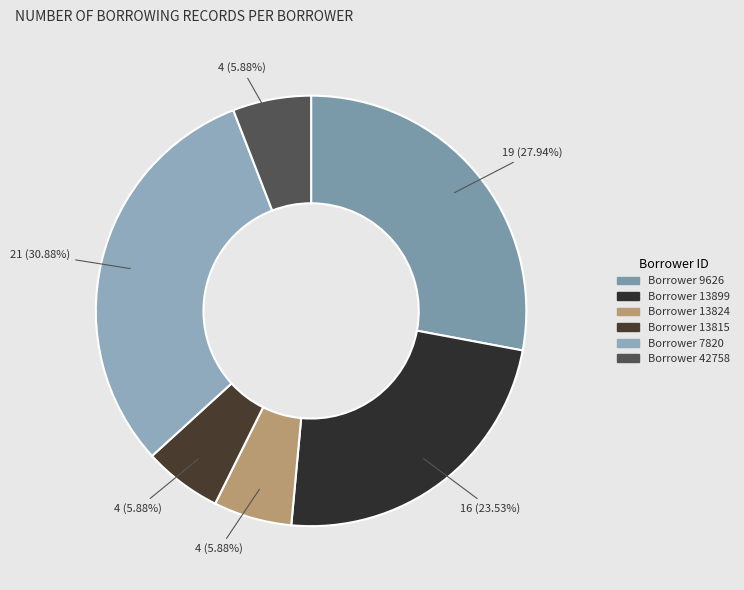

Is it true that Borrower 13815 is 11% of the pie?

False